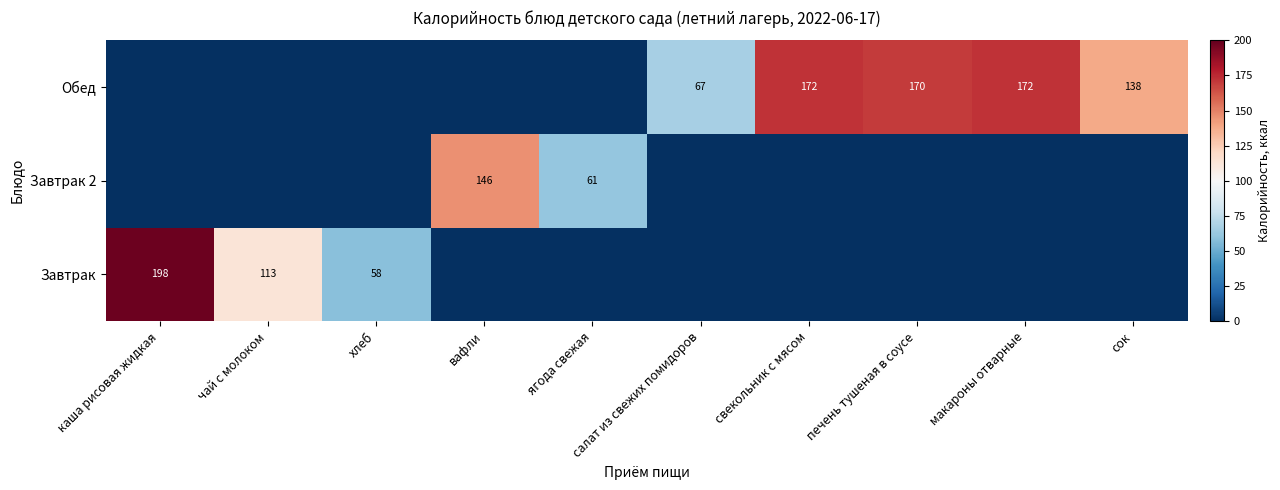

Is the value of Завтрак at чай с молоком greater than the value of Завтрак 2 at вафли?

No